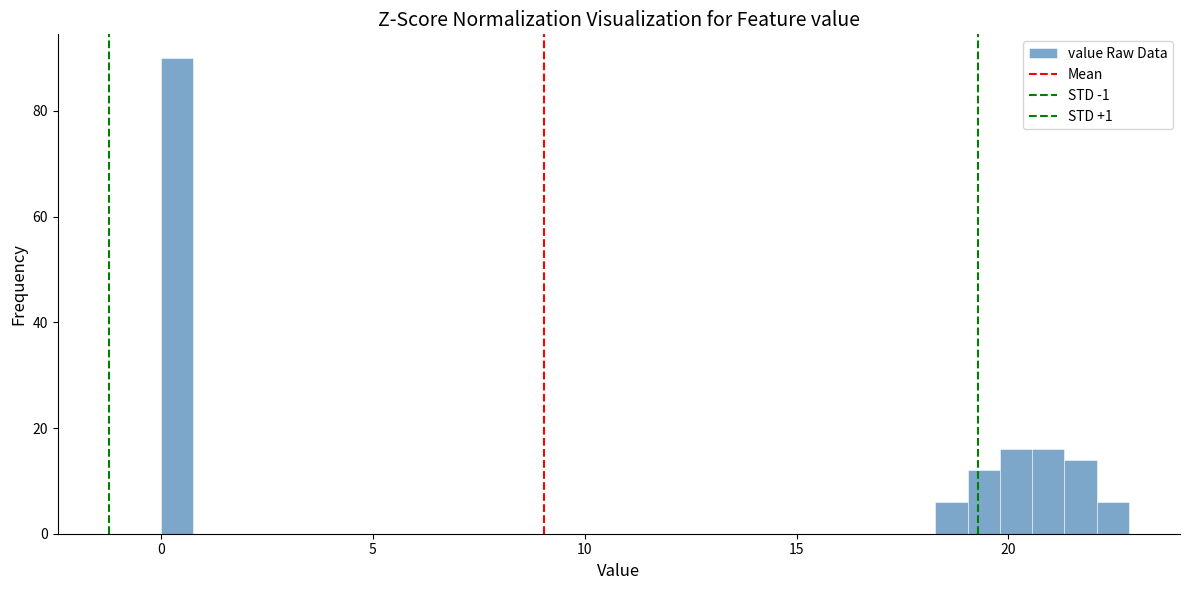

Around what value on the x-axis is the tallest bar? Give the approximate position of its centre, as read against the axis.

0.5